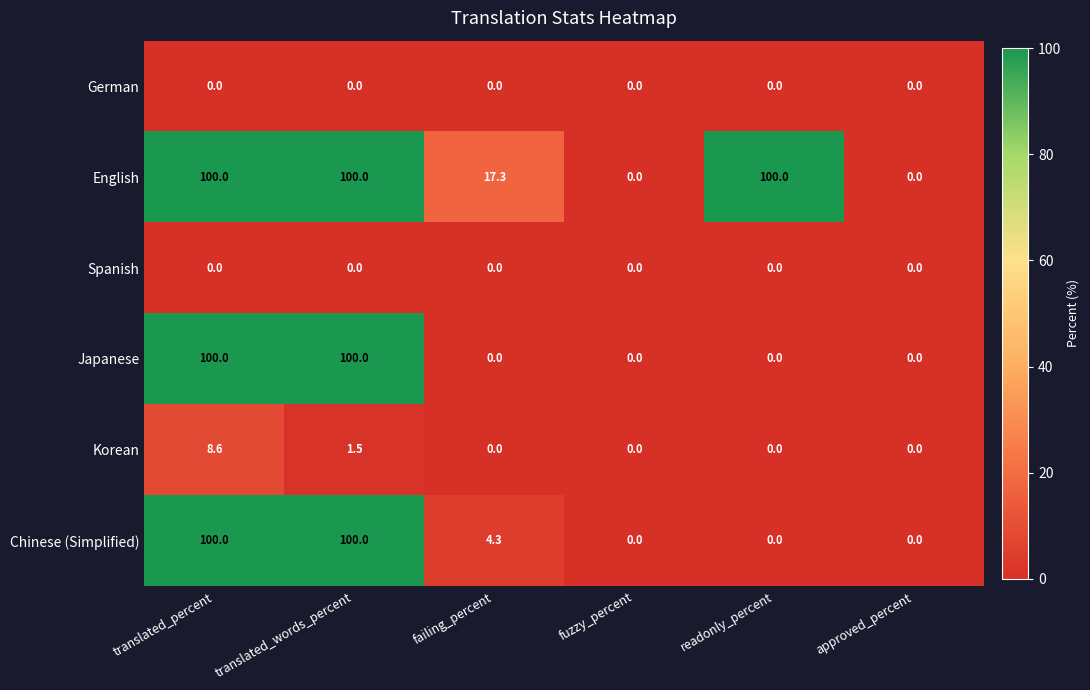

What is the maximum value shown in the chart?

100.0